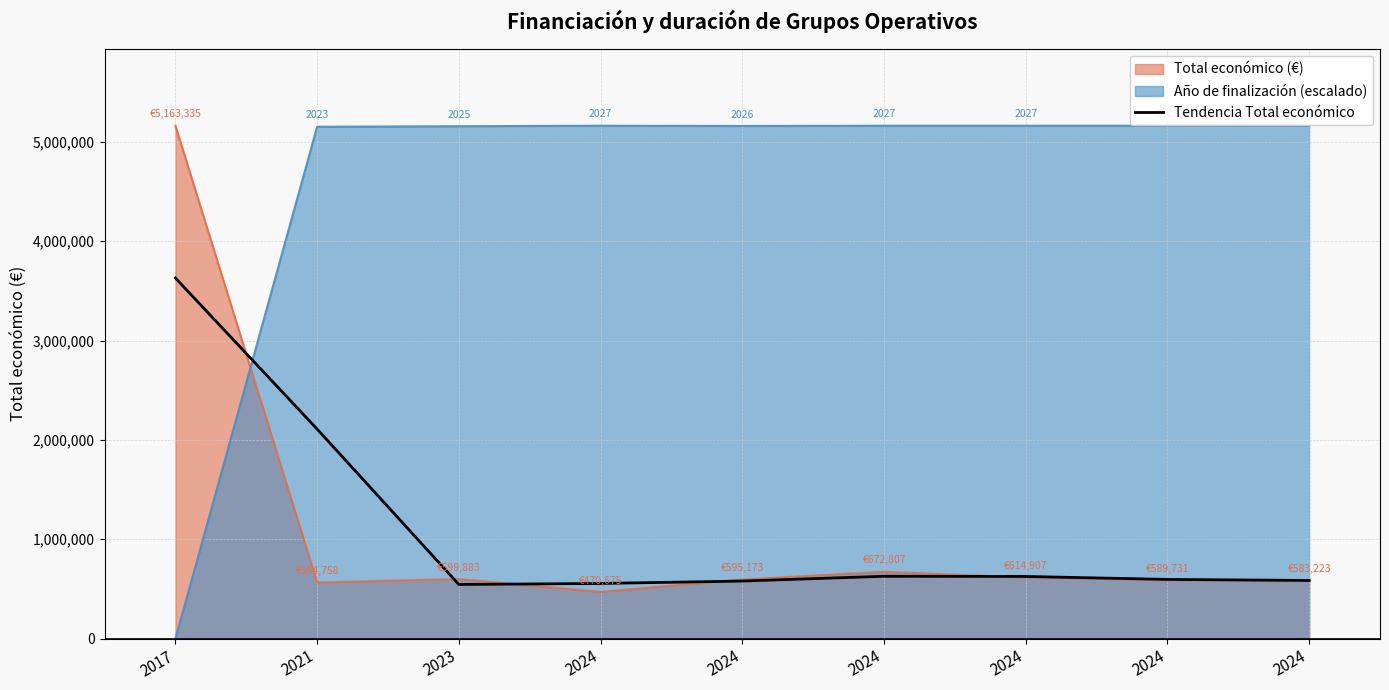

Reading left to right, transcribe all the data shown in this chart.

3630476	2109325	545105	555243	579551	627629	625815	595953	585392